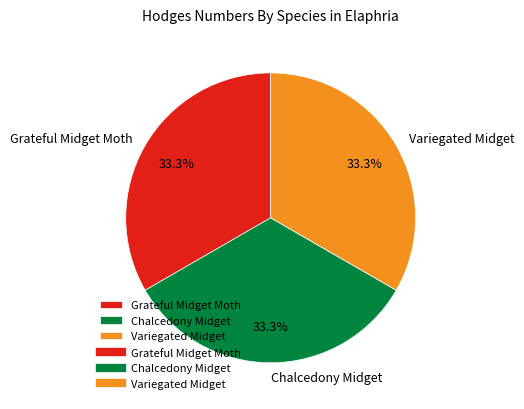

Count the number of slices in the pie.

3